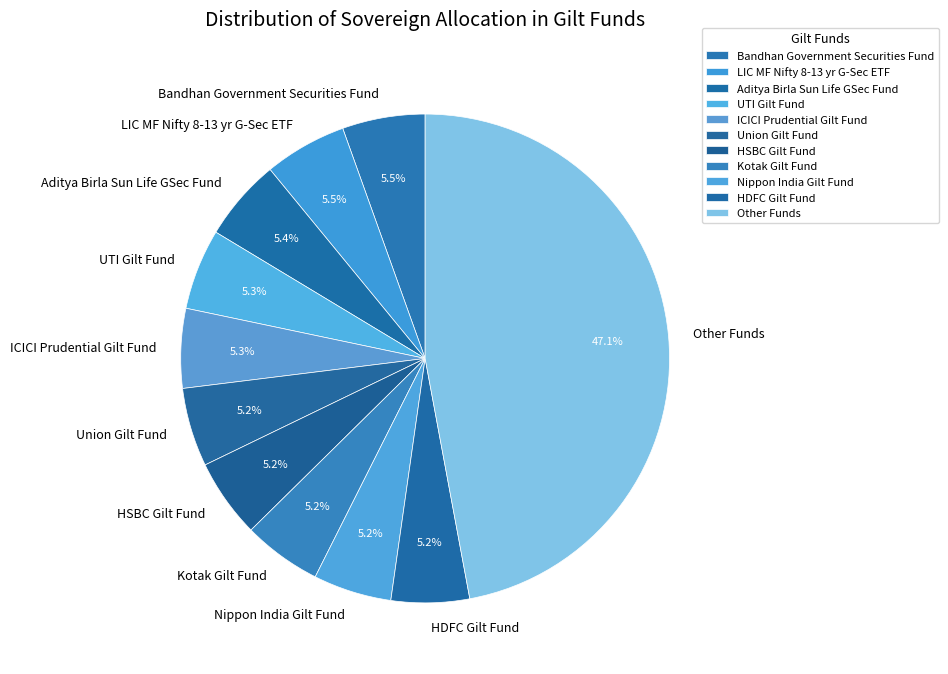

Does LIC MF Nifty 8-13 yr G-Sec ETF represent more than half of the total?

No